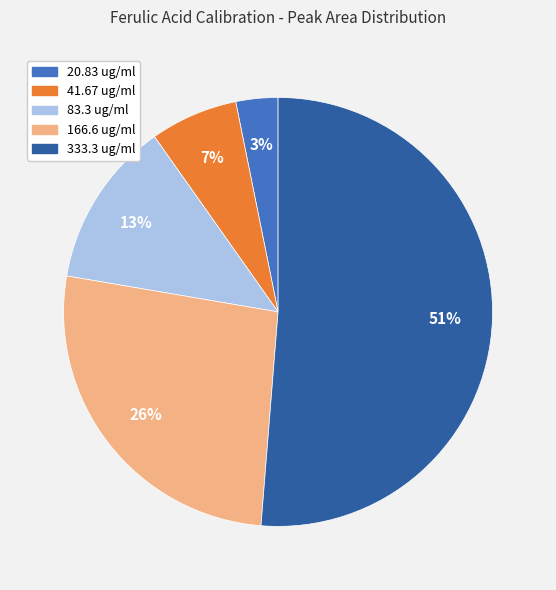

Which has a higher value, 41.67 ug/ml or 83.3 ug/ml?

83.3 ug/ml